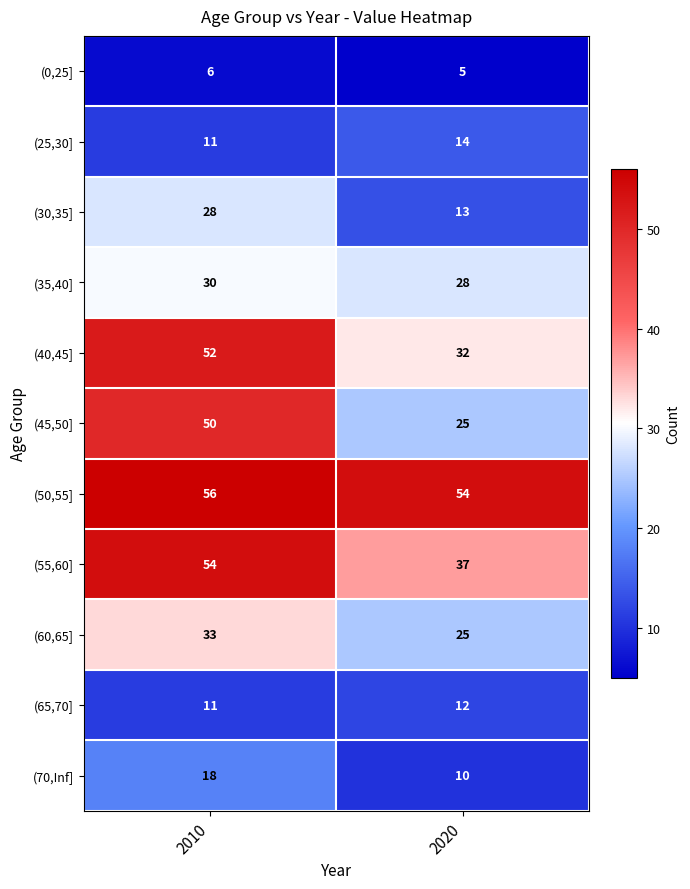

Rank the categories by (65,70] value from lowest to highest.

2010, 2020